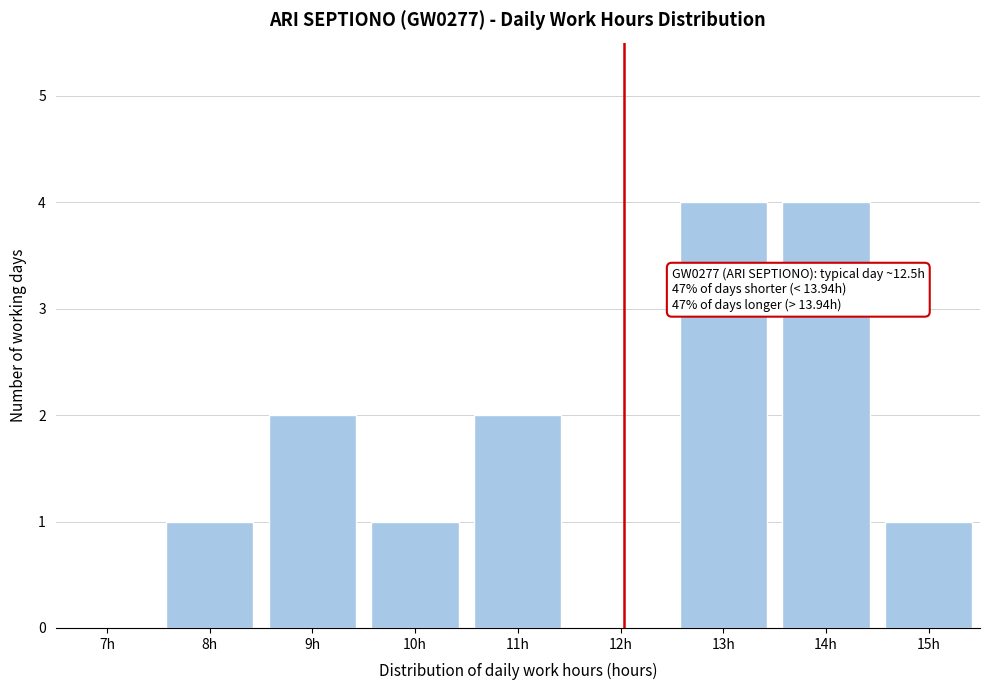

Reading left to right, what are all the values shown in this chart?

7h=0	8h=1	9h=2	10h=1	11h=2	12h=0	13h=4	14h=4	15h=1